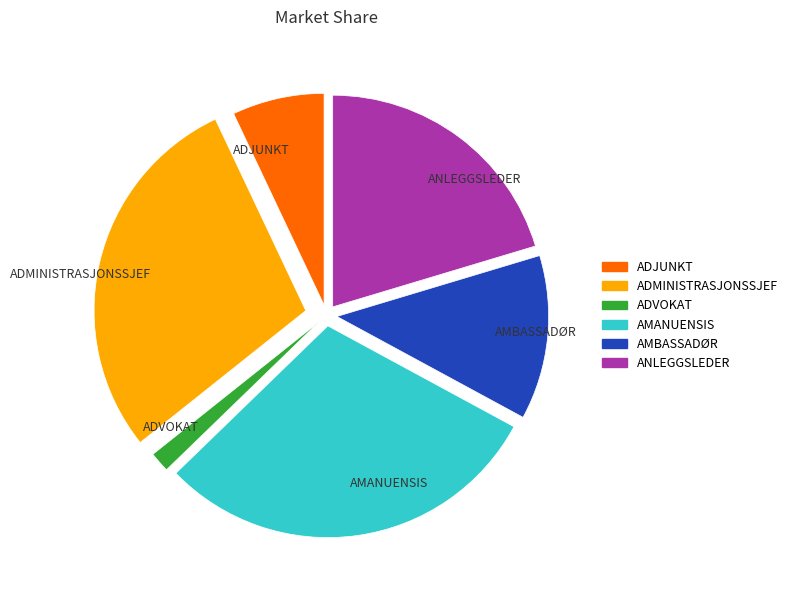

Rank the categories by value from lowest to highest.

ADVOKAT, ADJUNKT, AMBASSADØR, ANLEGGSLEDER, ADMINISTRASJONSSJEF, AMANUENSIS